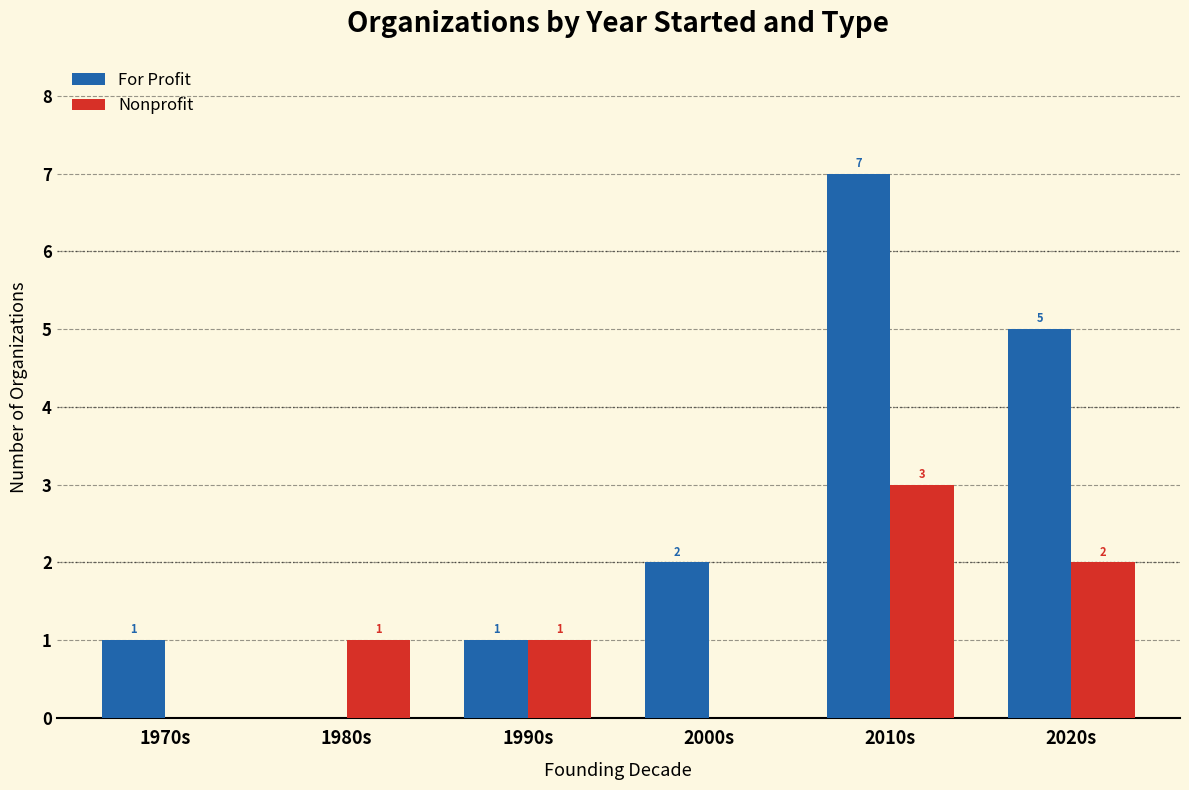

How many Nonprofit values are between 0 and 2?

5